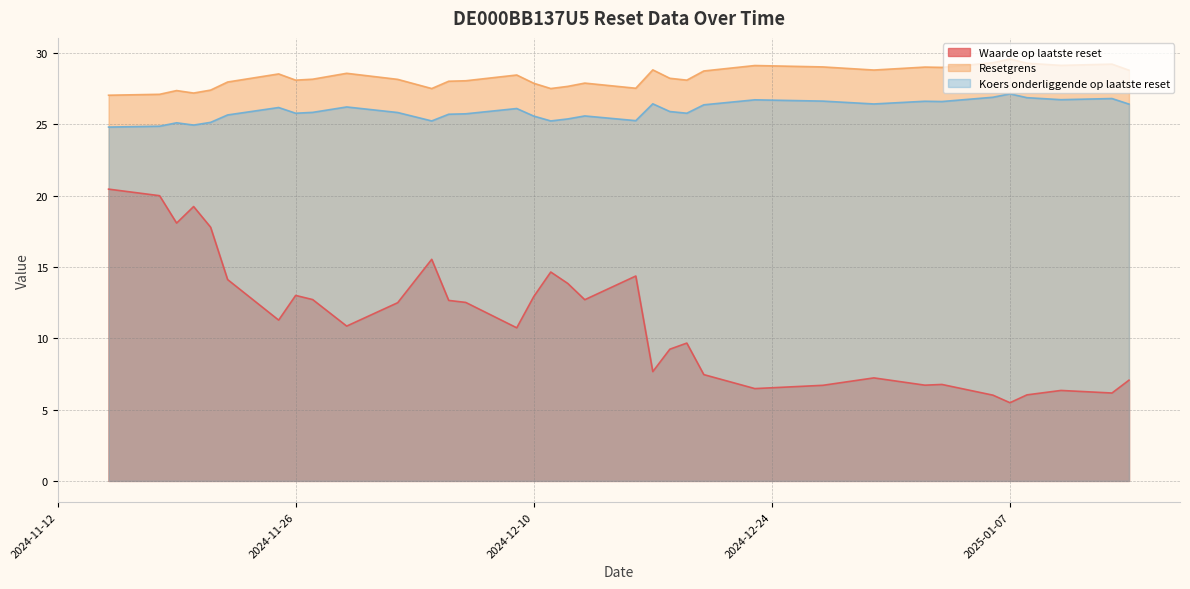

At which label does Resetgrens reach its minimum?

2024-11-15